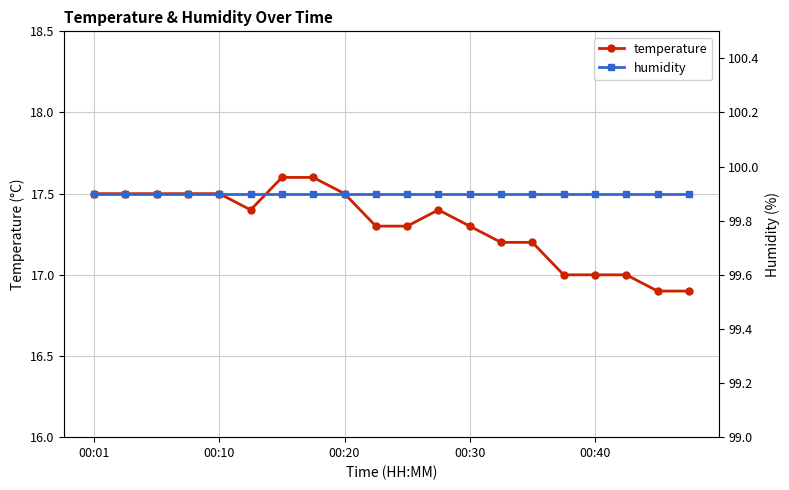

Which series has the widest spread of values?

temperature